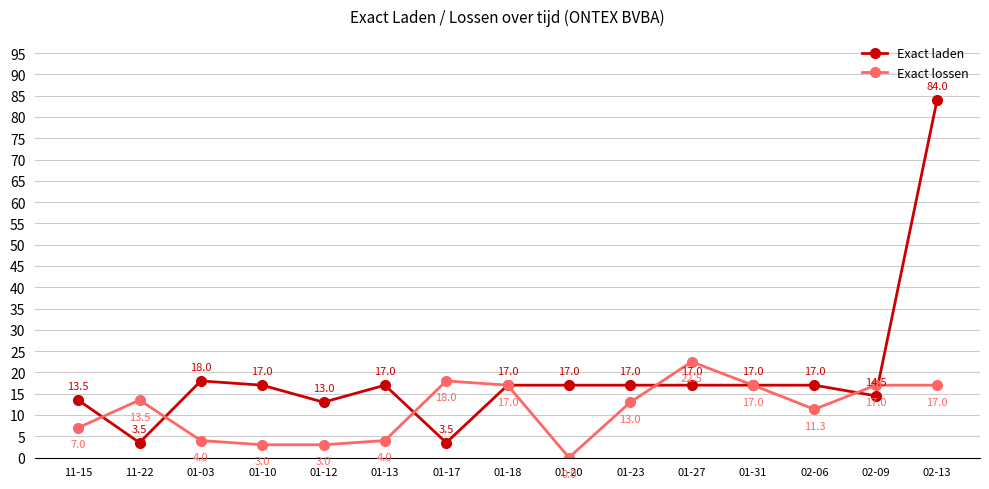

Is it true that Exact lossen equals 13.5 at 11-22?

True